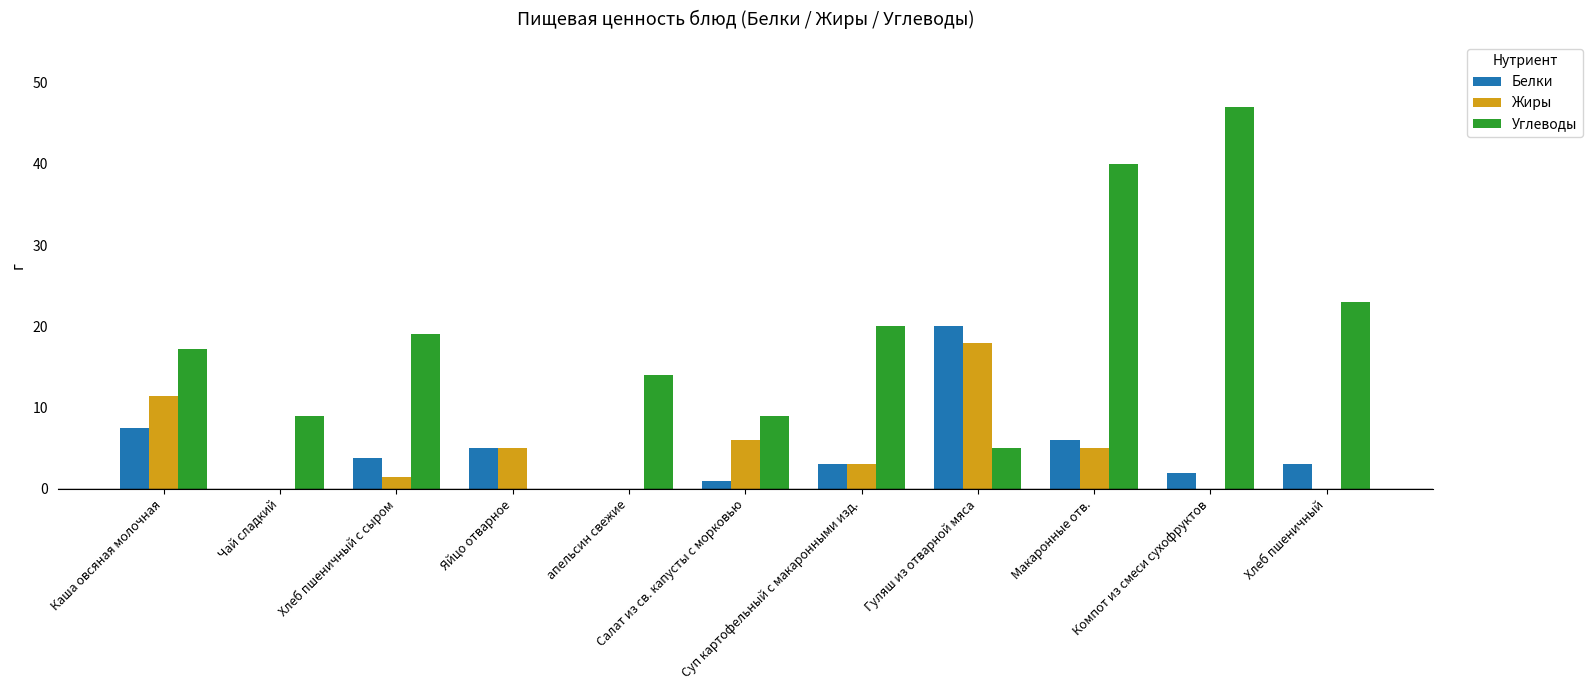

Reading left to right, list all the values displayed in this chart.

Белки: 7.5	0.0	3.8	5.0	0.0	1.0	3.0	20.0	6.0	2.0	3.0
Жиры: 11.4	0.0	1.5	5.0	0.0	6.0	3.0	18.0	5.0	0.0	0.0
Углеводы: 17.2	9.0	19.0	0.0	14.0	9.0	20.0	5.0	40.0	47.0	23.0